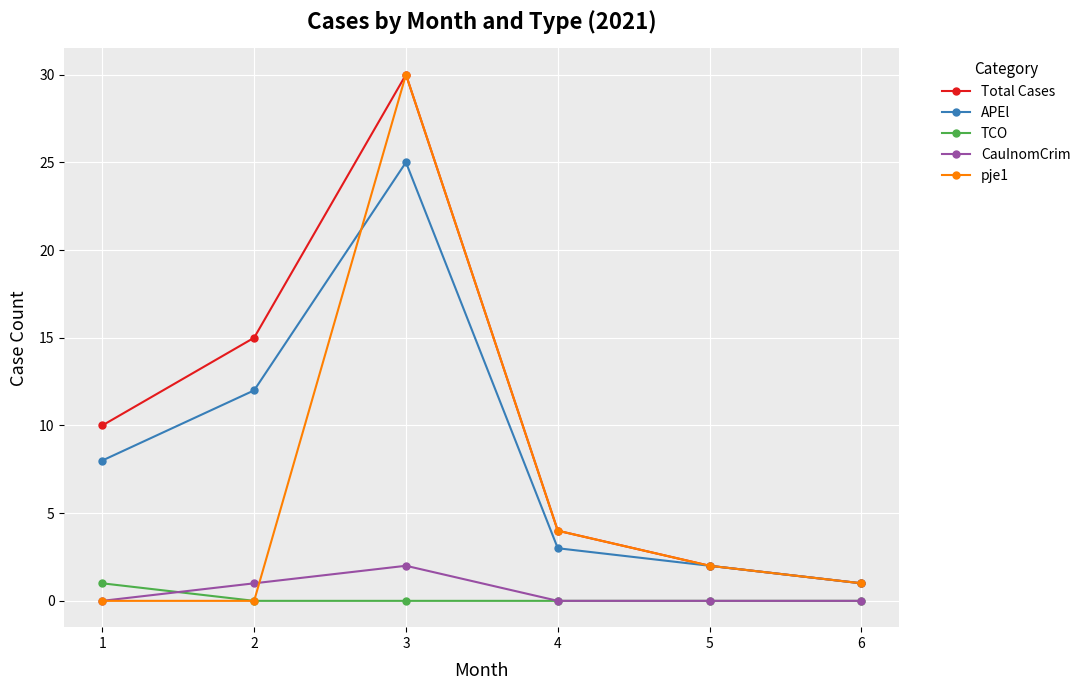

Reading left to right, what are all the values shown in this chart?

Total Cases: 10	15	30	4	2	1
APEl: 8	12	25	3	2	1
TCO: 1	0	0	0	0	0
CauInomCrim: 0	1	2	0	0	0
pje1: 0	0	30	4	2	1